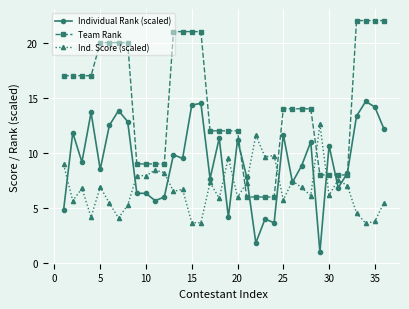

At how many categories does at least one series exceed 19?

12